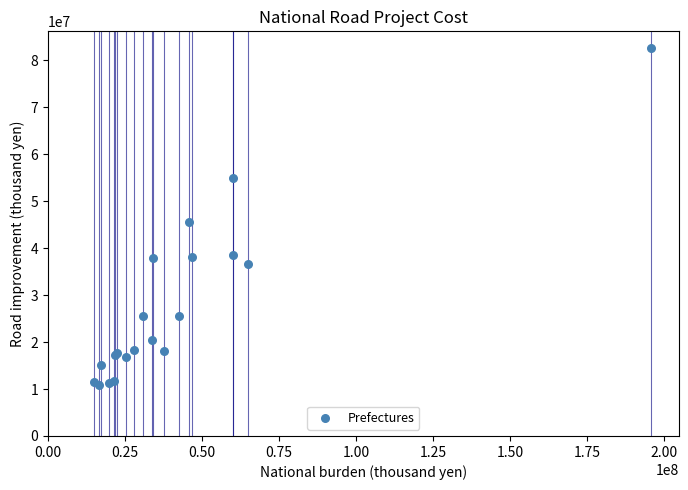

What Y value in the scatter plot is closest to 46660135?

45613565